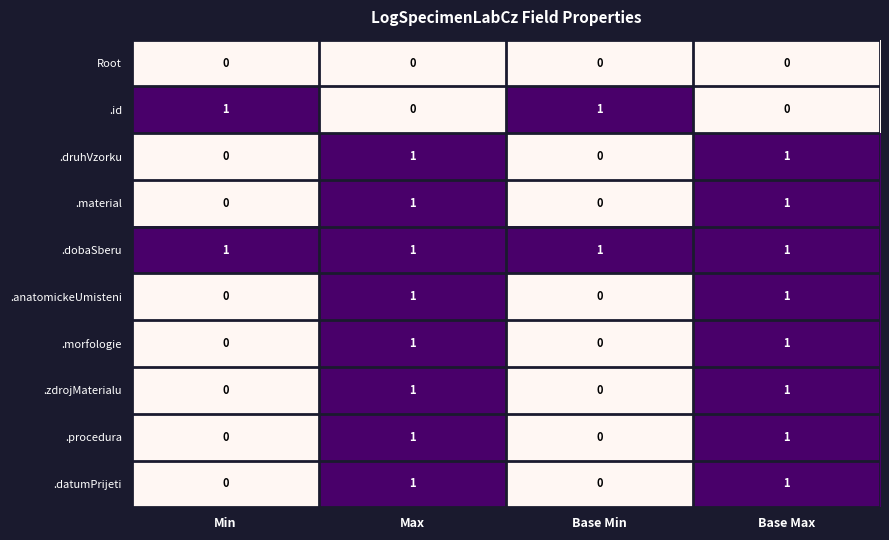

Count the .druhVzorku values in the range 0 to 1.

4